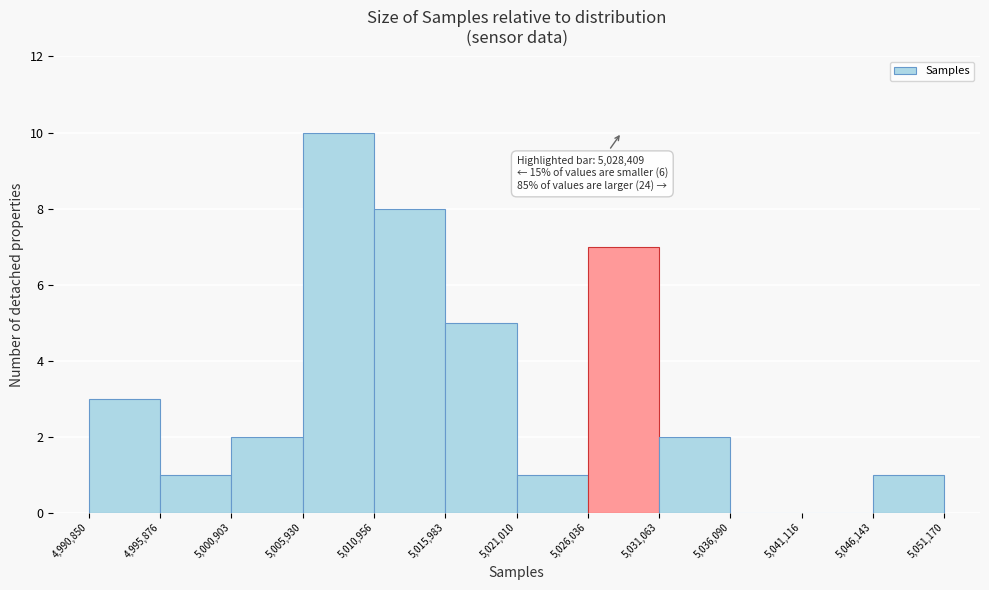

Which range on the x-axis has the tallest bar?

5,005,930 to 5,010,956